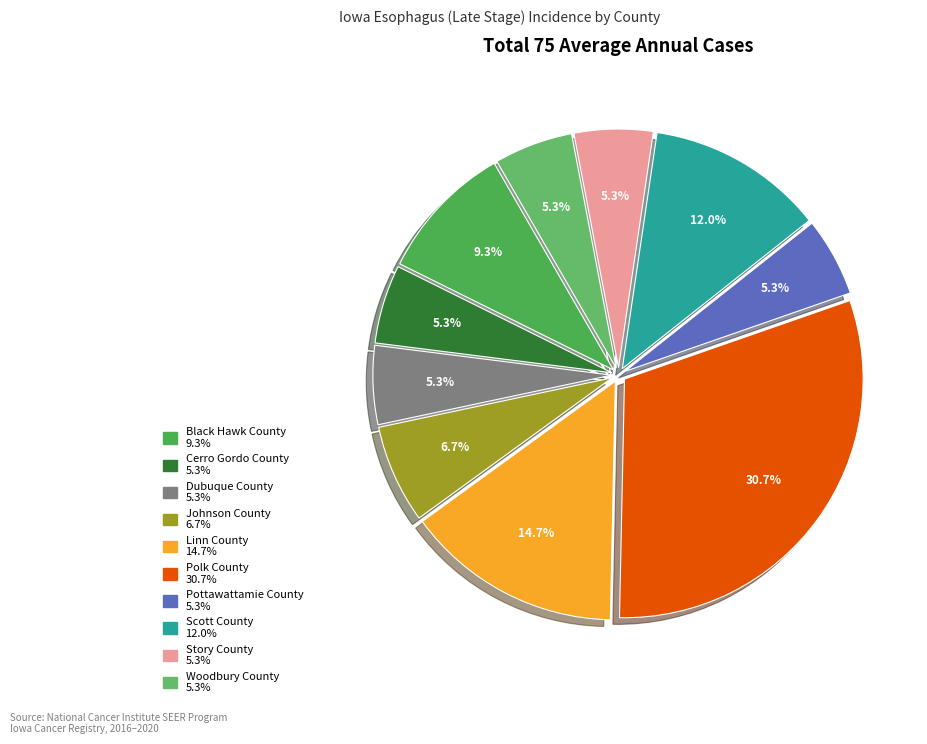

Rank the categories by value from highest to lowest.

Polk County, Linn County, Scott County, Black Hawk County, Johnson County, Cerro Gordo County, Dubuque County, Pottawattamie County, Story County, Woodbury County